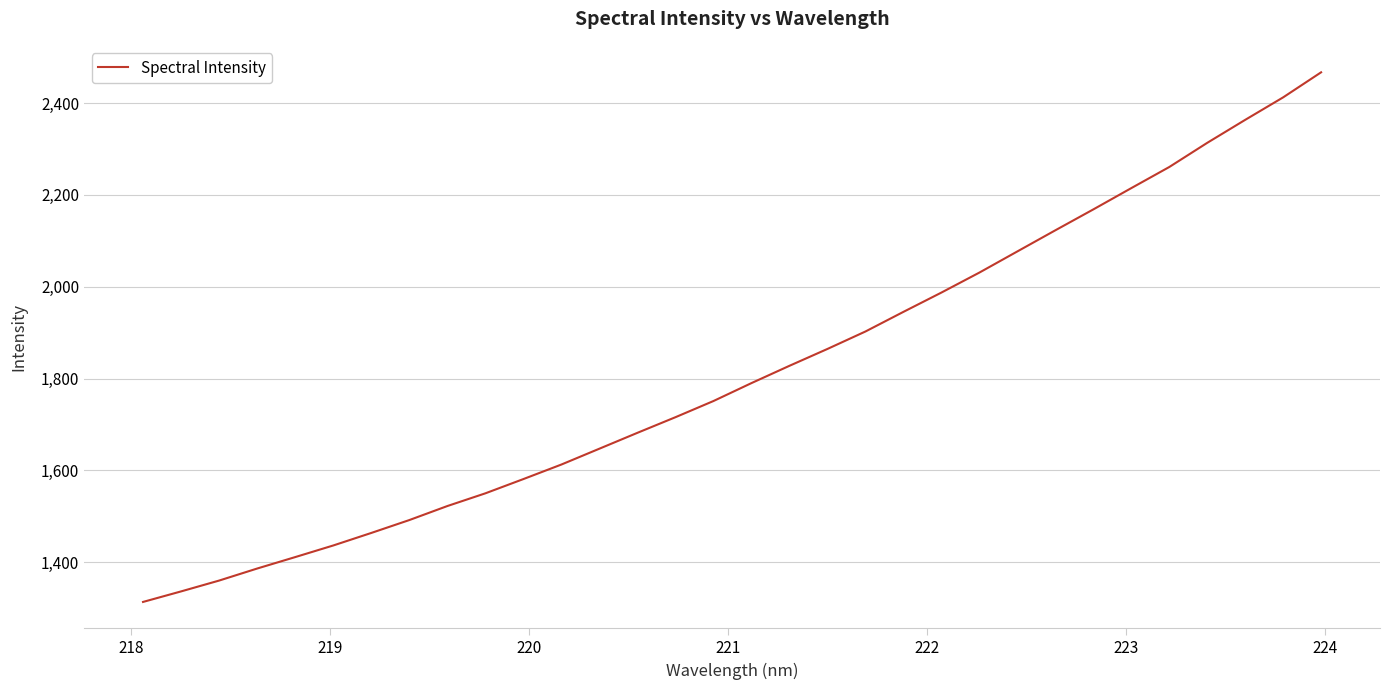

How many lines are shown in the chart?

1